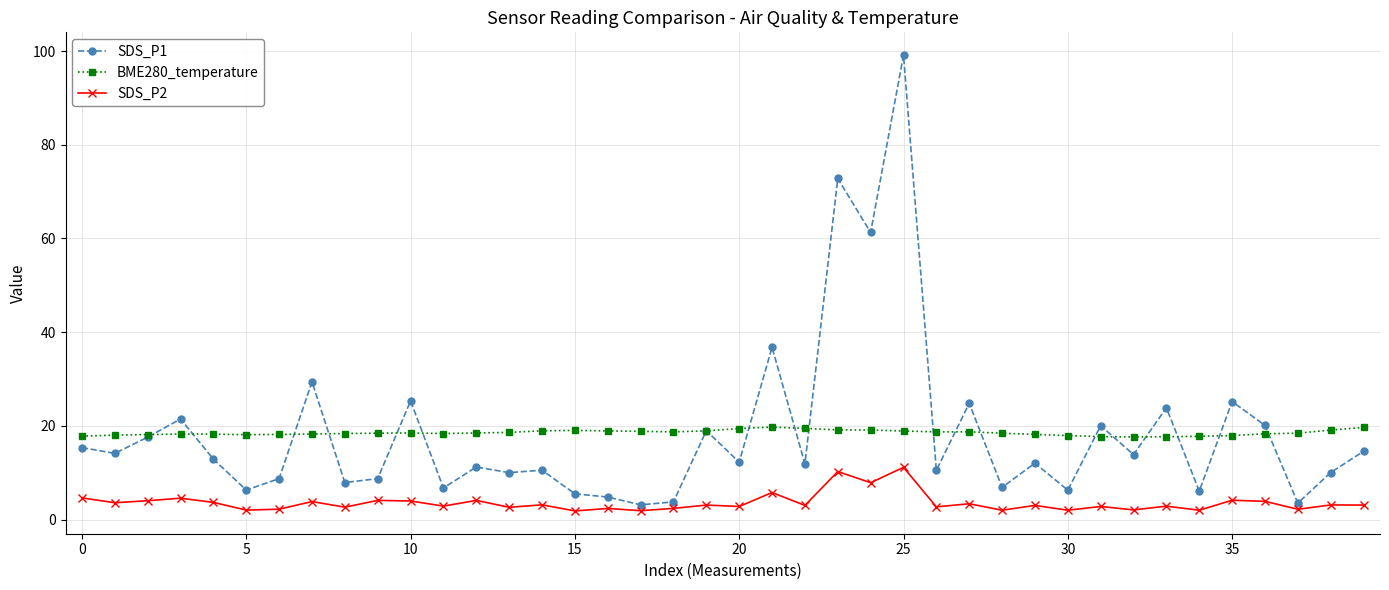

True or false: SDS_P2 and BME280_temperature cross at least once.

False